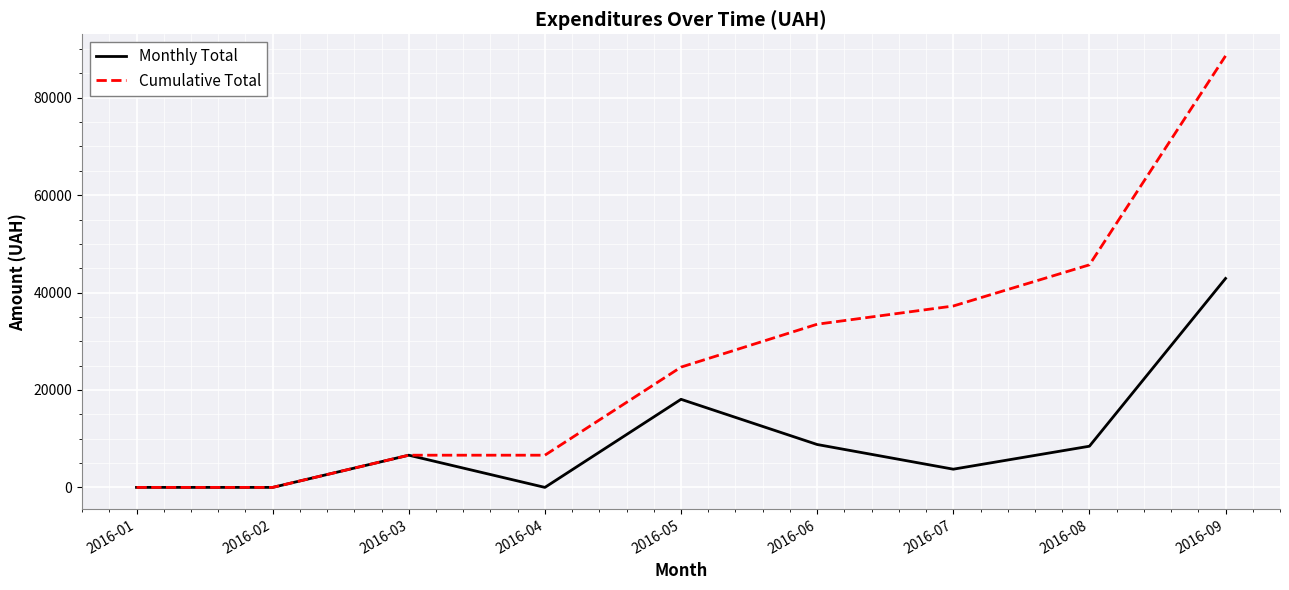

List the series in order of their peak value, highest first.

Cumulative Total, Monthly Total